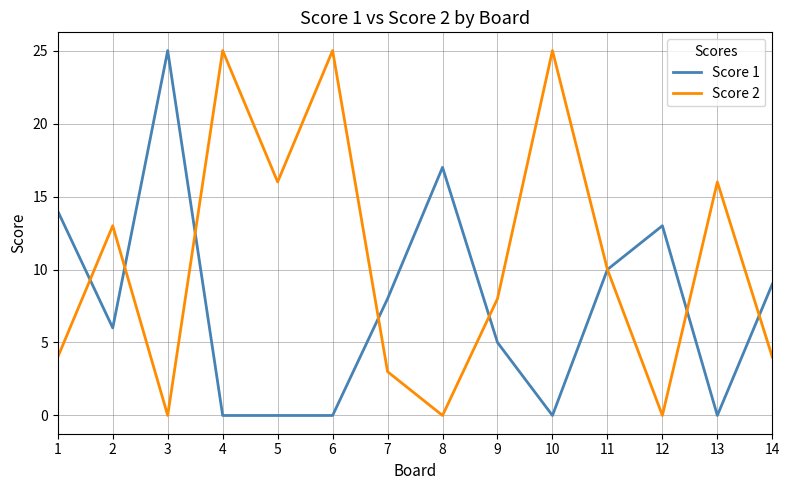

What is the total value across all series at 2?

19